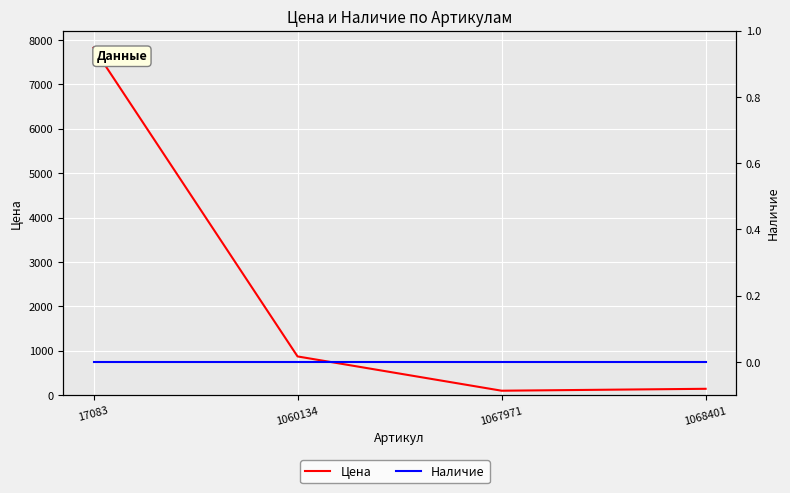

How many lines are shown in the chart?

2